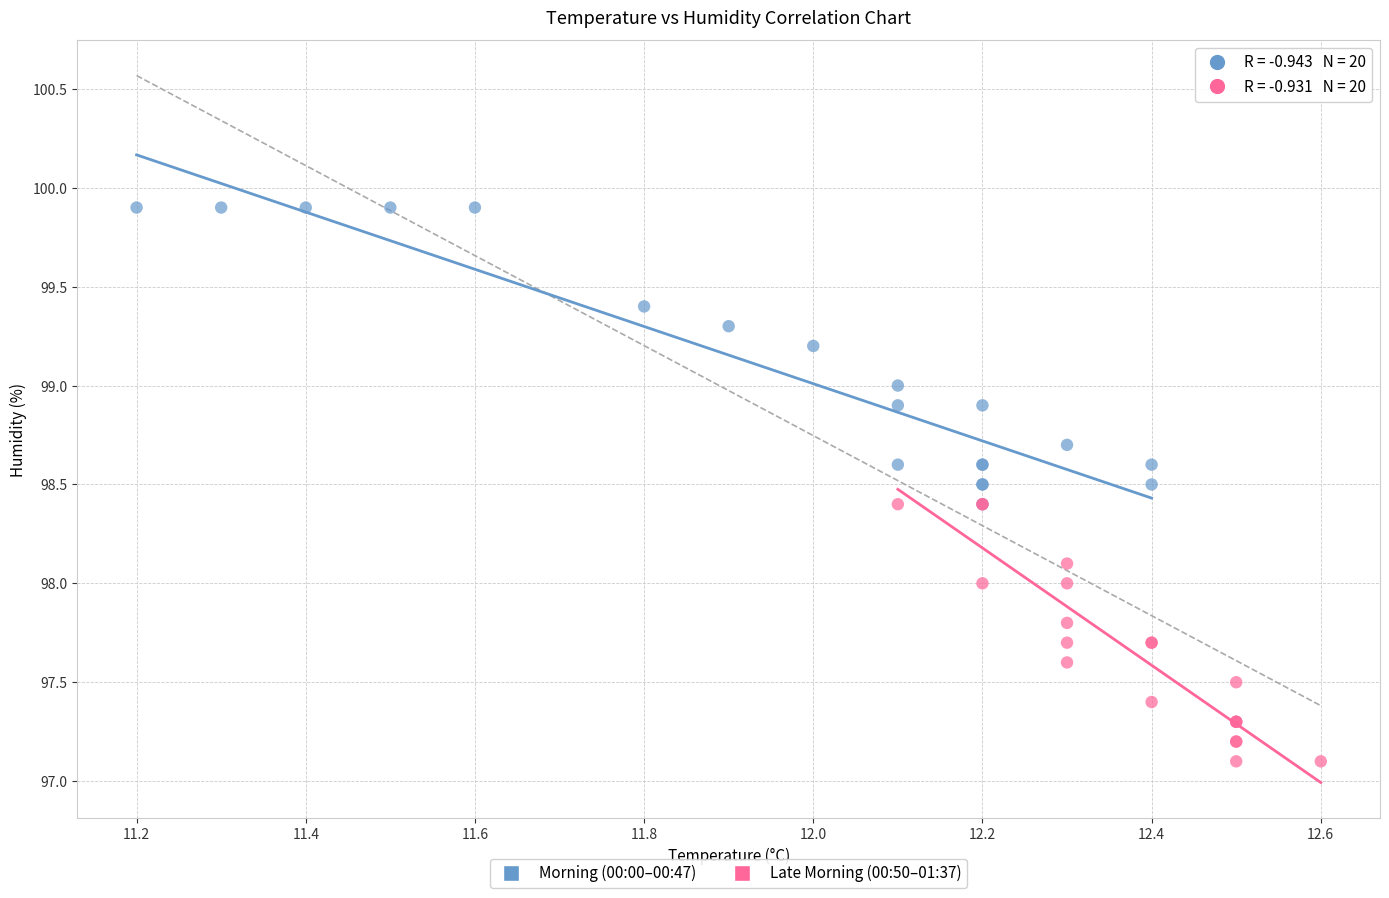

Which series contains the highest Y value?

Morning (00:00–00:47)